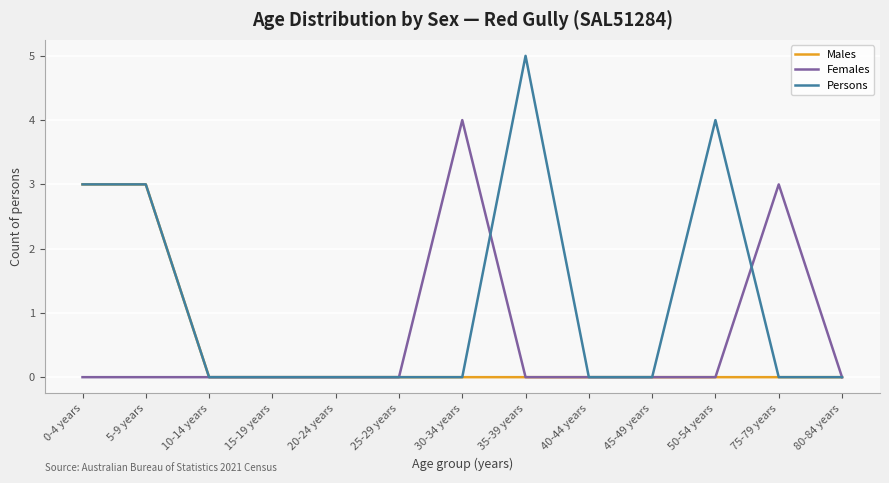

What is the greatest value displayed?

5